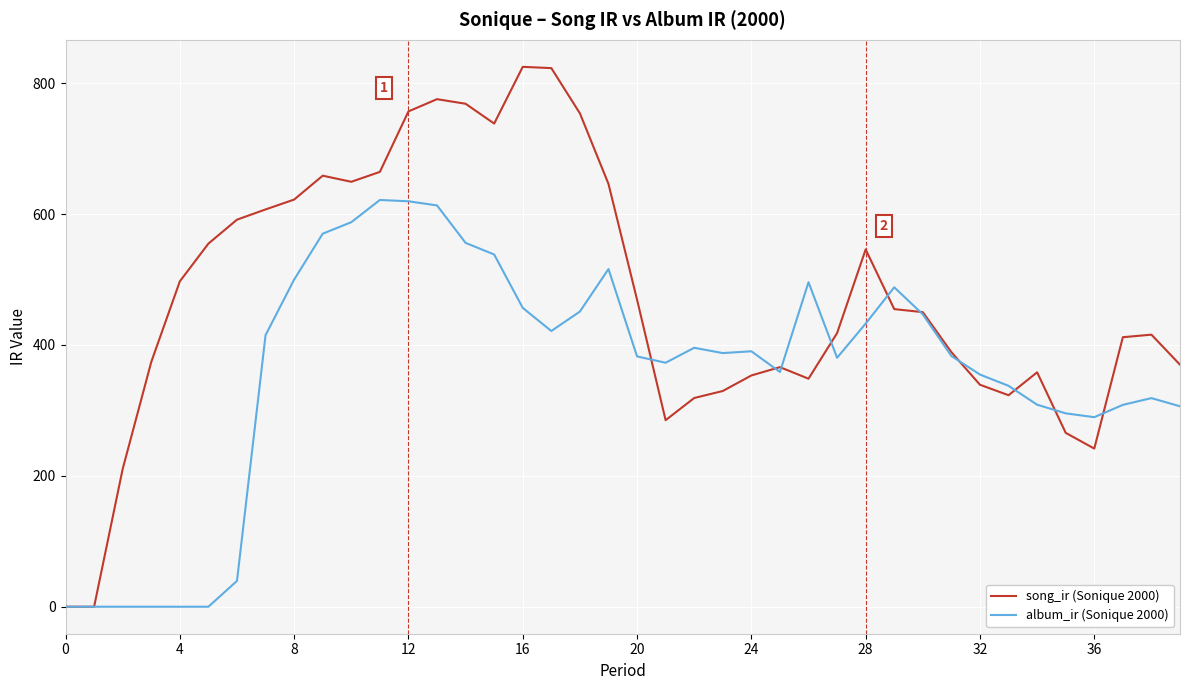

Is this an area chart (filled region under the line)?

No